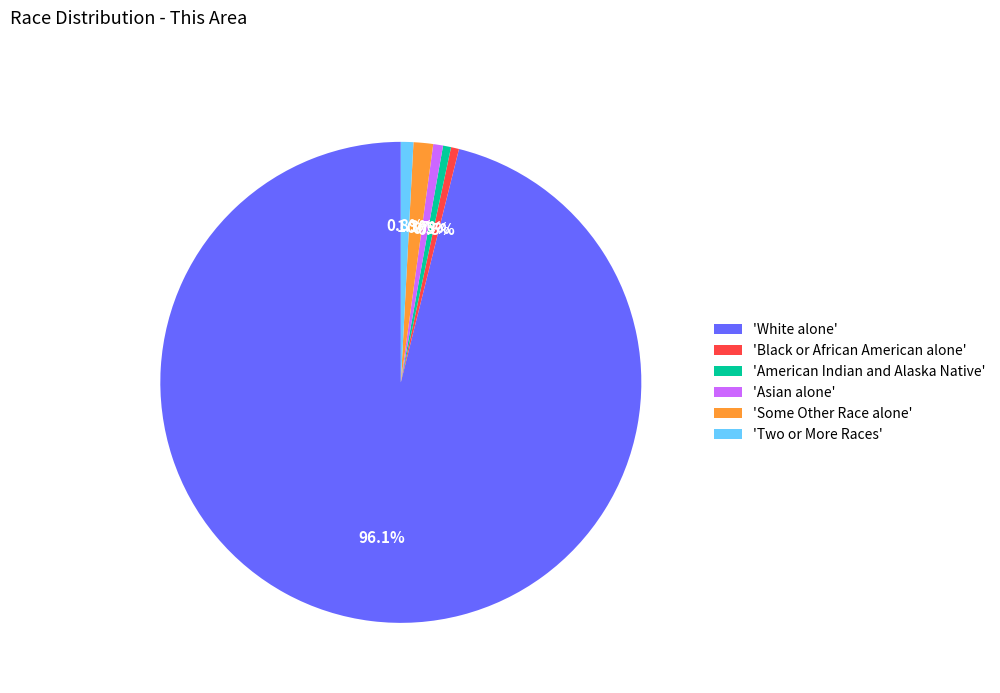

Which slice is the largest?

'White alone'